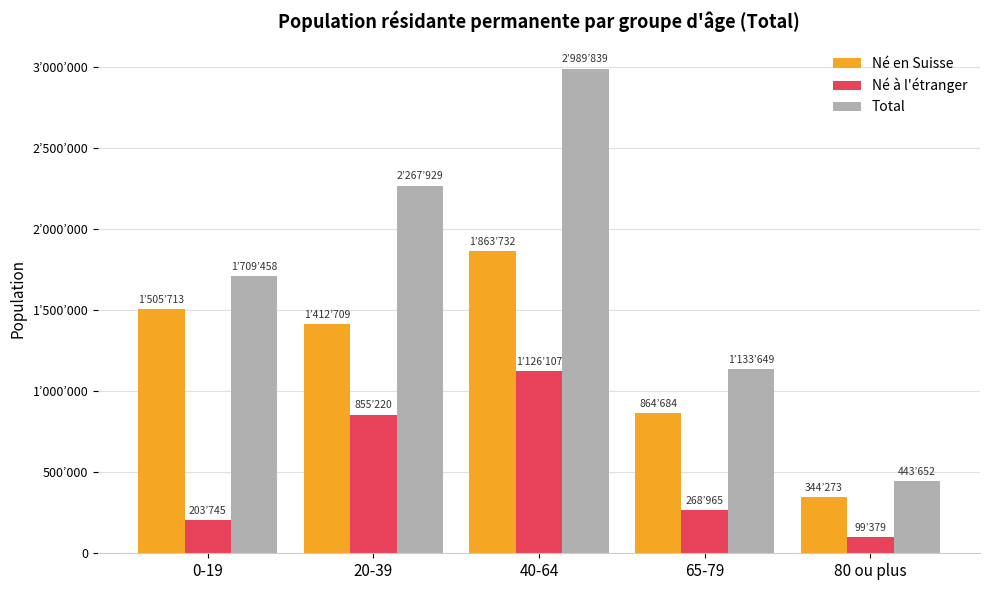

True or false: Né en Suisse has a value of 173757 at 80 ou plus.

False